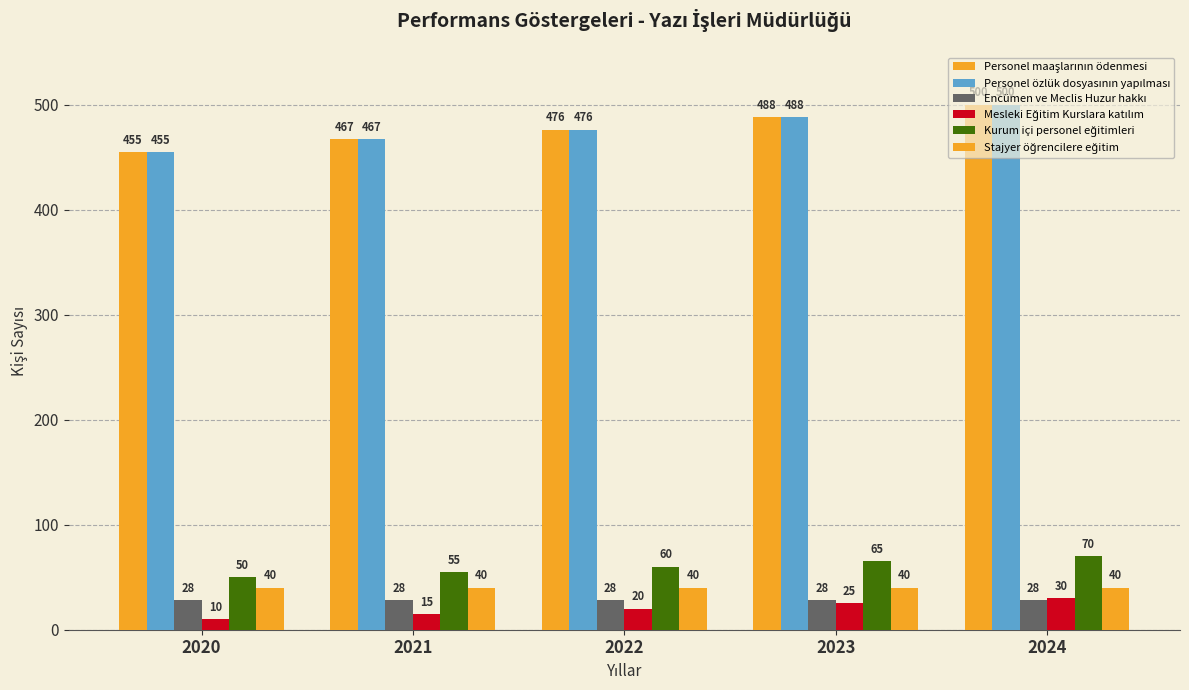

The value of Encümen ve Meclis Huzur hakkı at 2021 is 19. True or false?

False